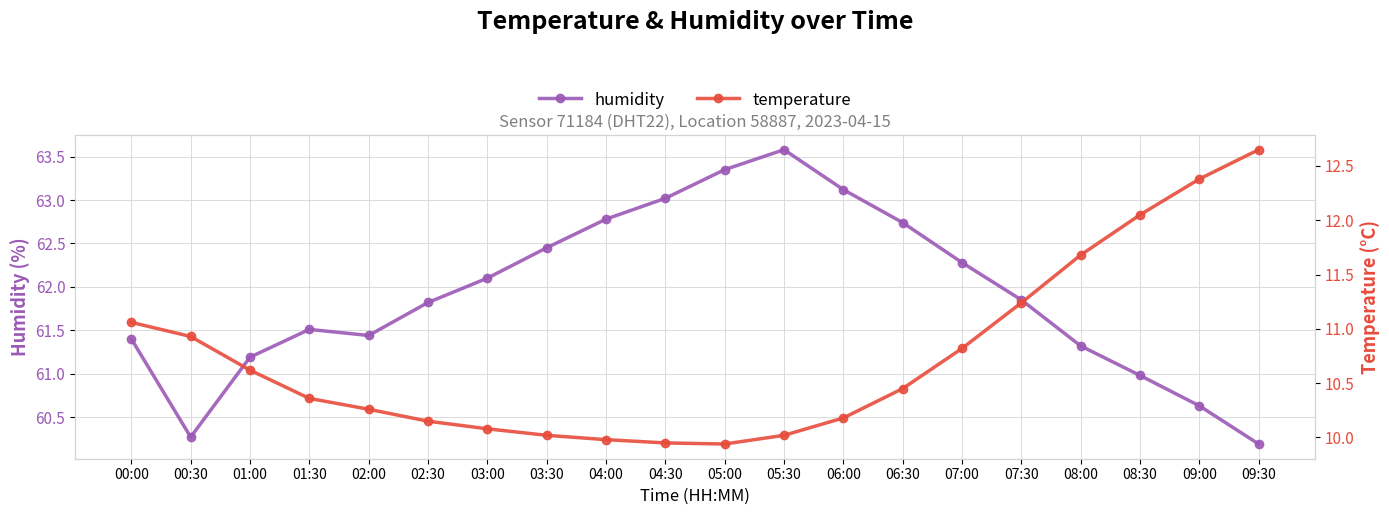

At which label does humidity reach its minimum?

09:30